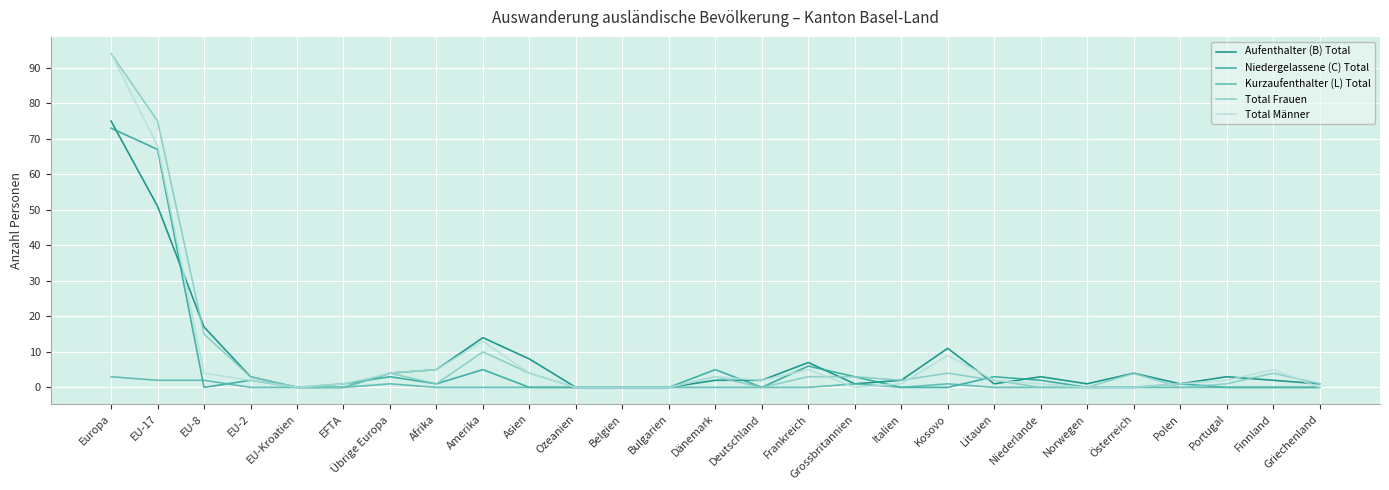

Is the value of Niedergelassene (C) Total at EU-2 greater than the value of Total Frauen at Polen?

Yes